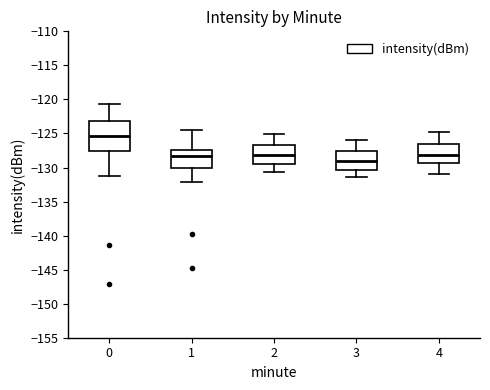

Reading left to right, transcribe this box plot: for each box, give where its median line is, the range the box spans, and where its two whiskers end, as read against the y-axis. The values are not printed on the chart, so give them approximately, as read against the axis.

0: median -125.5, box -127.5 to -123.0, whiskers -131.0 to -120.5
1: median -128.5, box -130.0 to -127.5, whiskers -132.0 to -124.5
2: median -128.0, box -129.5 to -126.5, whiskers -130.5 to -125.0
3: median -129.0, box -130.5 to -127.5, whiskers -131.5 to -126.0
4: median -128.0, box -129.5 to -126.5, whiskers -131.0 to -125.0